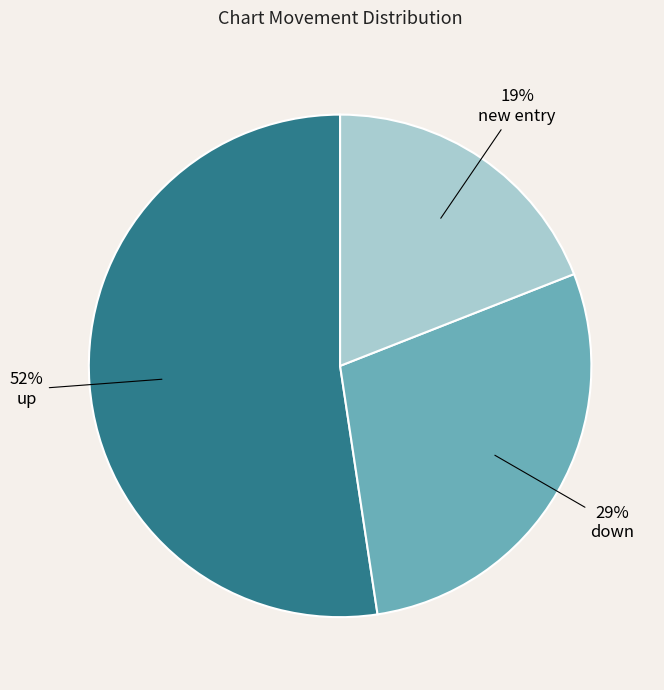

To the nearest percent, what is the difference between the largest and smallest slice percentages?

33%